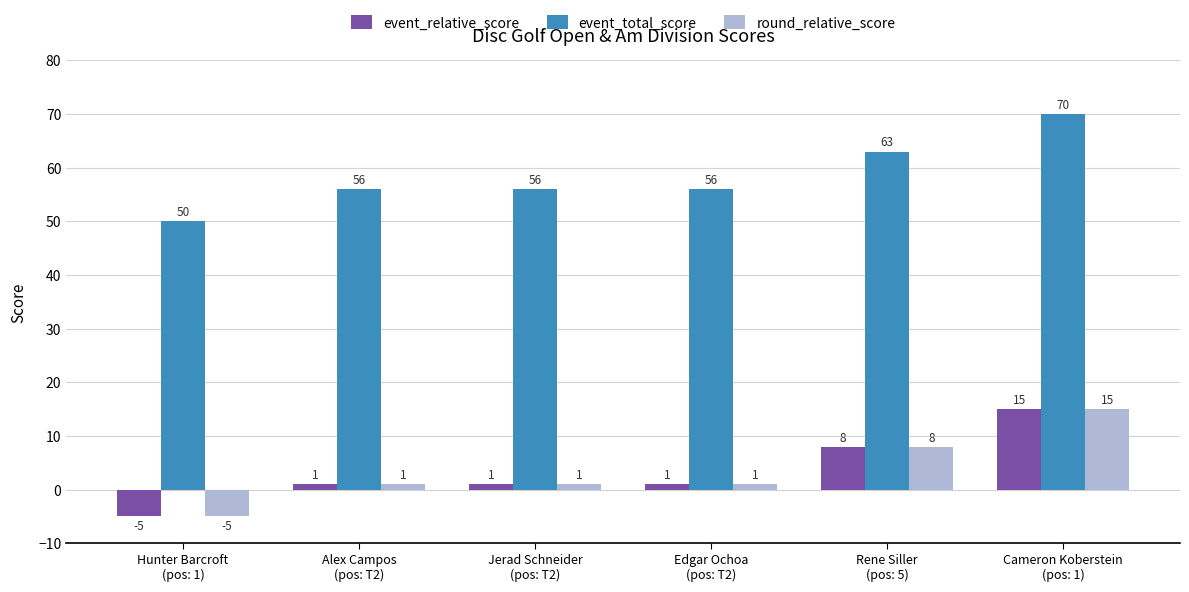

Which series has the largest total across all categories?

event_total_score